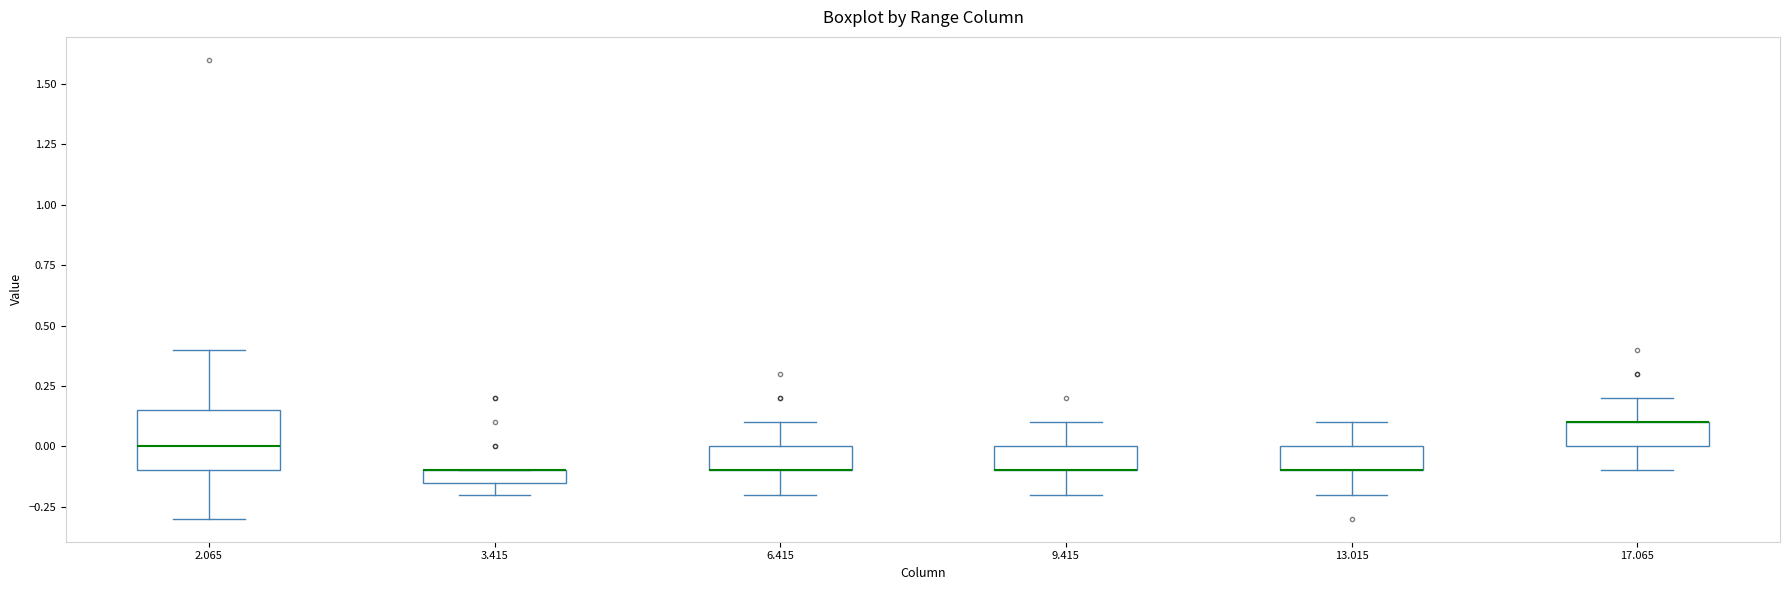

Where is the upper edge of the box at x = 2.065 on the y-axis? The values are not printed on the chart, so give them approximately, as read against the axis.

0.15